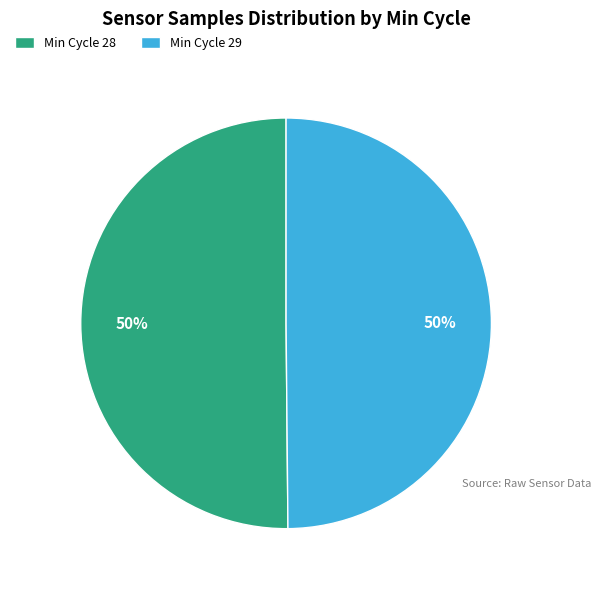

Approximately how many times larger is the value at Min Cycle 29 compared to Min Cycle 28?

1.0